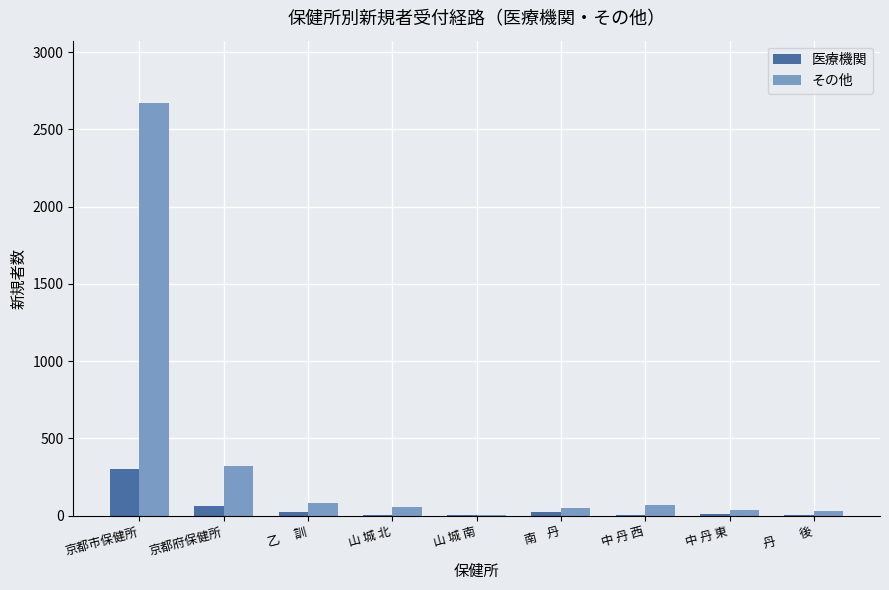

What is the sum of all 医療機関 values?

438